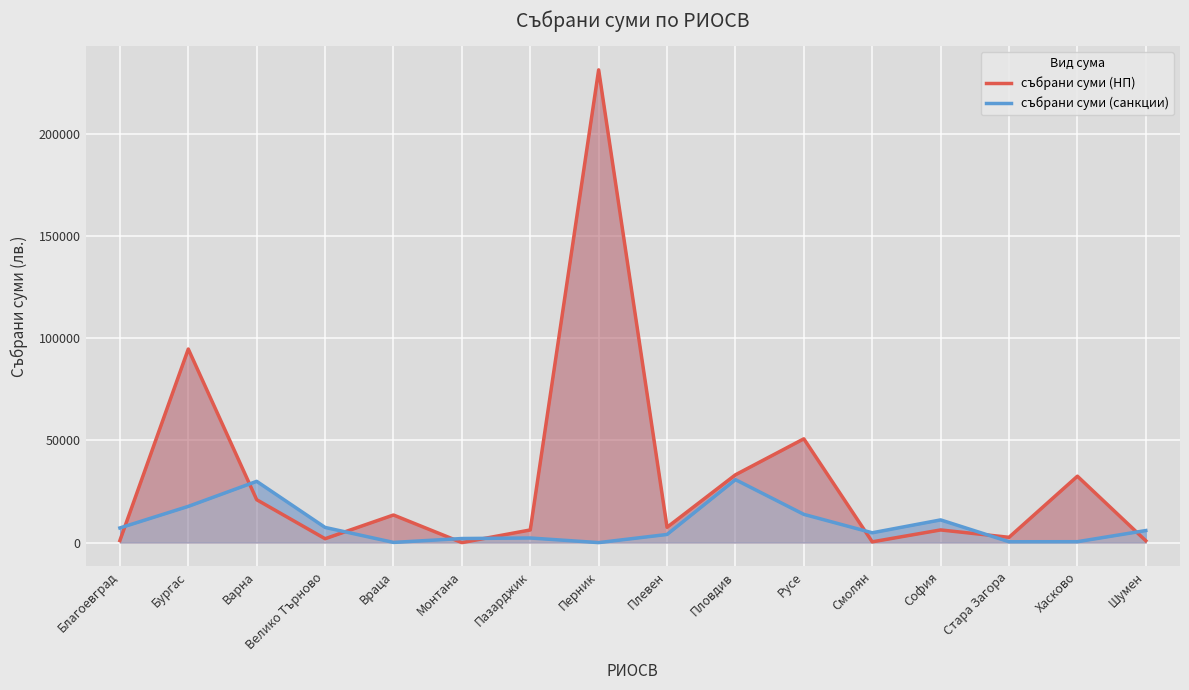

Which series has the largest total across all categories?

събрани суми (НП)